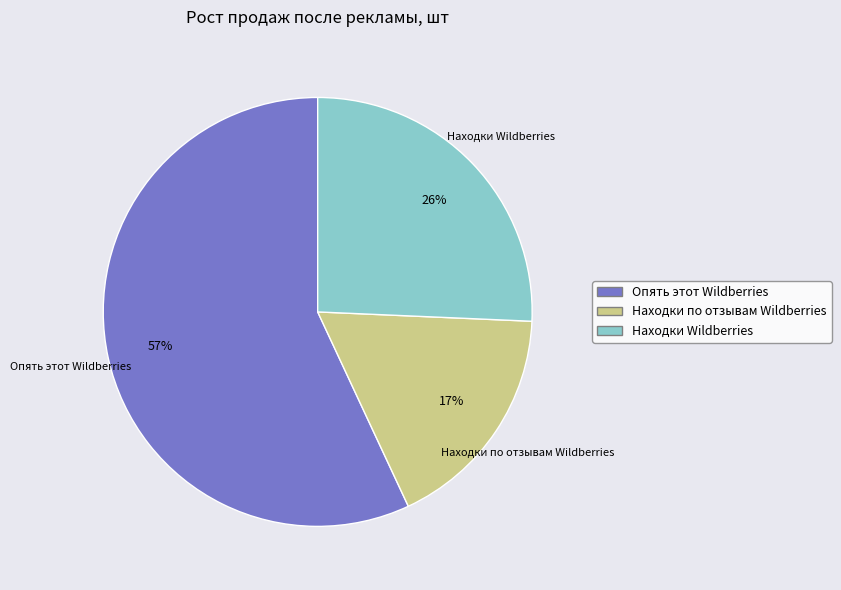

Which has a higher value, Находки по отзывам Wildberries or Находки Wildberries?

Находки Wildberries